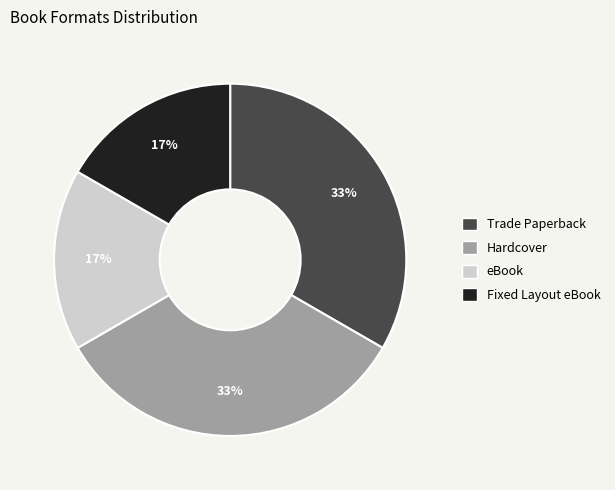

To the nearest percent, what percentage of the pie is Fixed Layout eBook?

17%